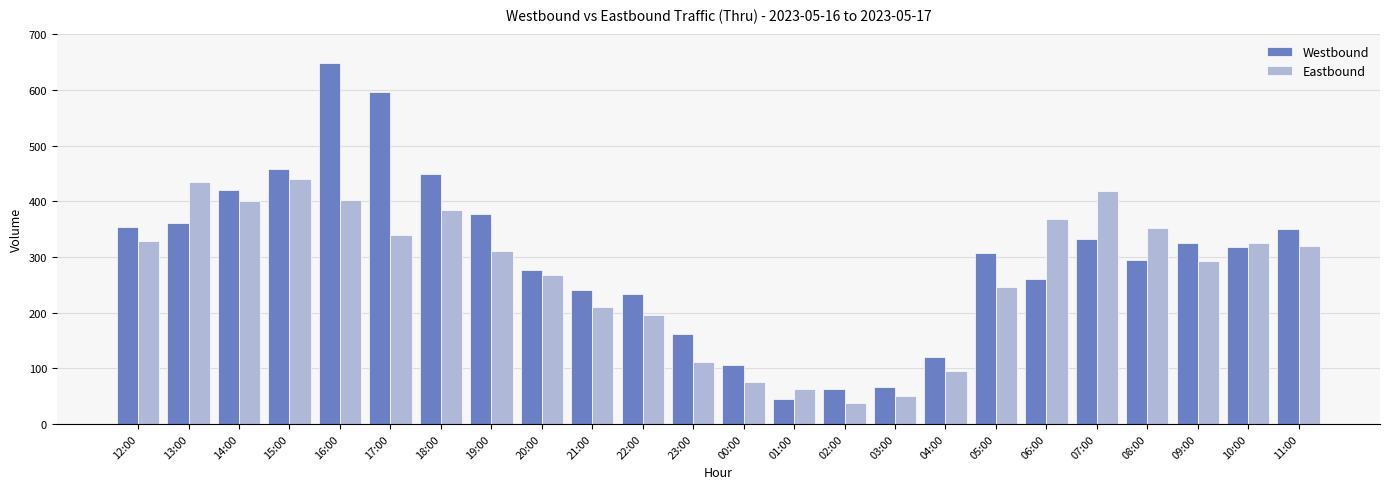

What are all the series names shown in the legend?

Westbound, Eastbound